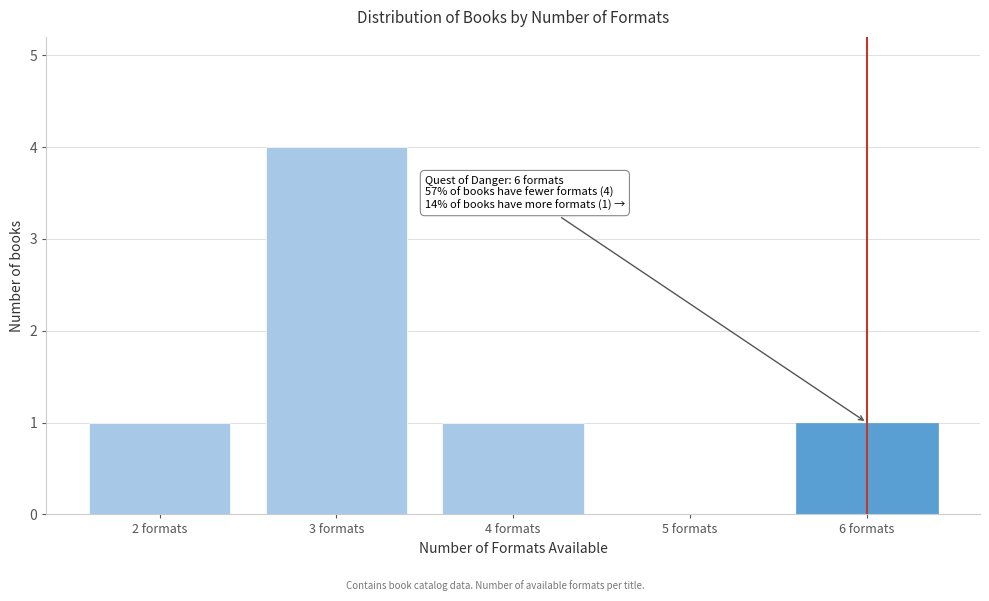

Reading left to right, list all the values displayed in this chart.

2 formats=1	3 formats=4	4 formats=1	5 formats=0	6 formats=1